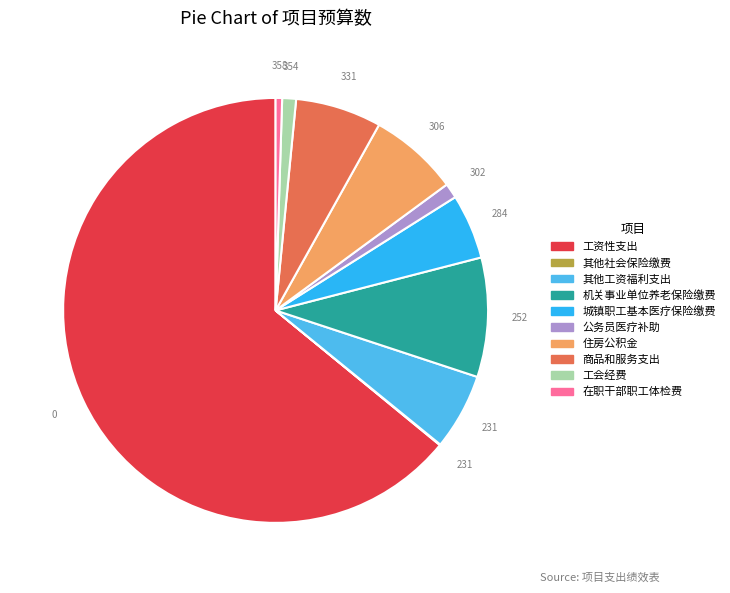

To the nearest percent, what is the difference between the 其他工资福利支出 and 其他社会保险缴费 slice percentages?

6%